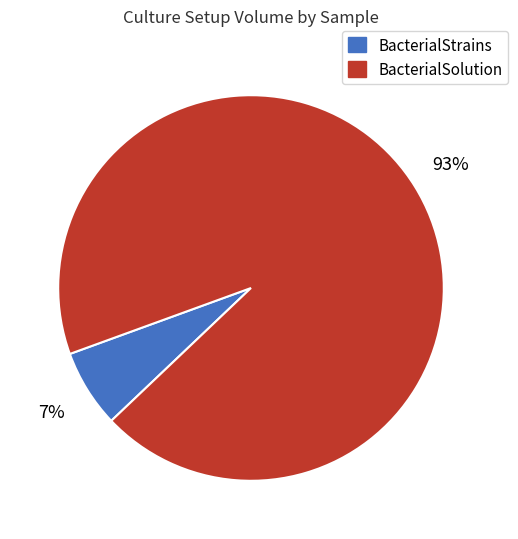

What is the largest slice in the pie chart?

BacterialSolution